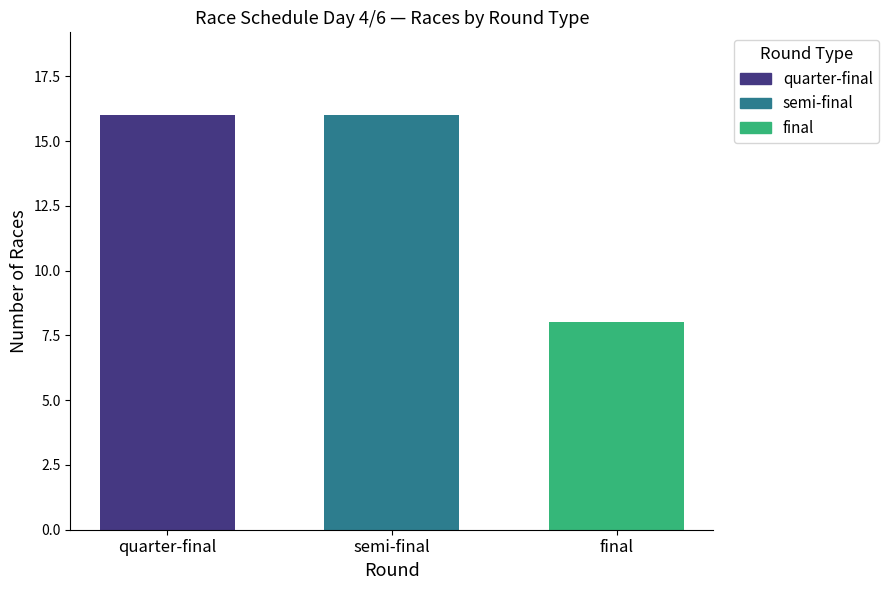

True or false: final has a value of 8 at semi-final.

True